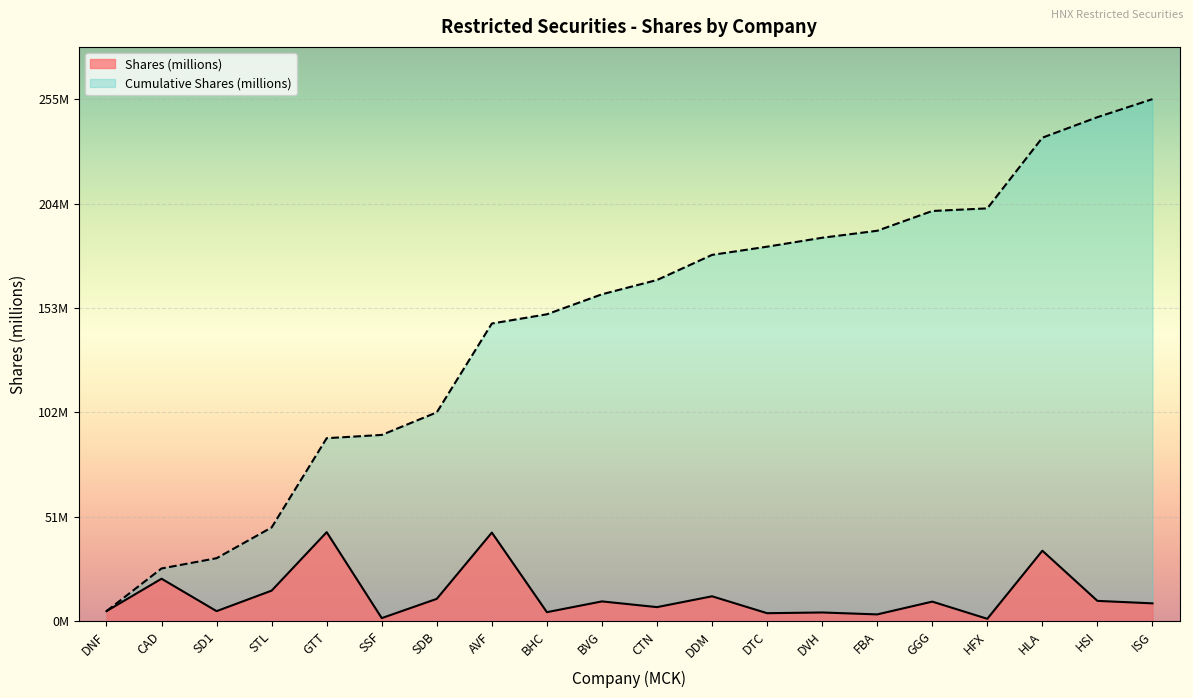

Where is Shares (millions) nearest to the value 22?

CAD